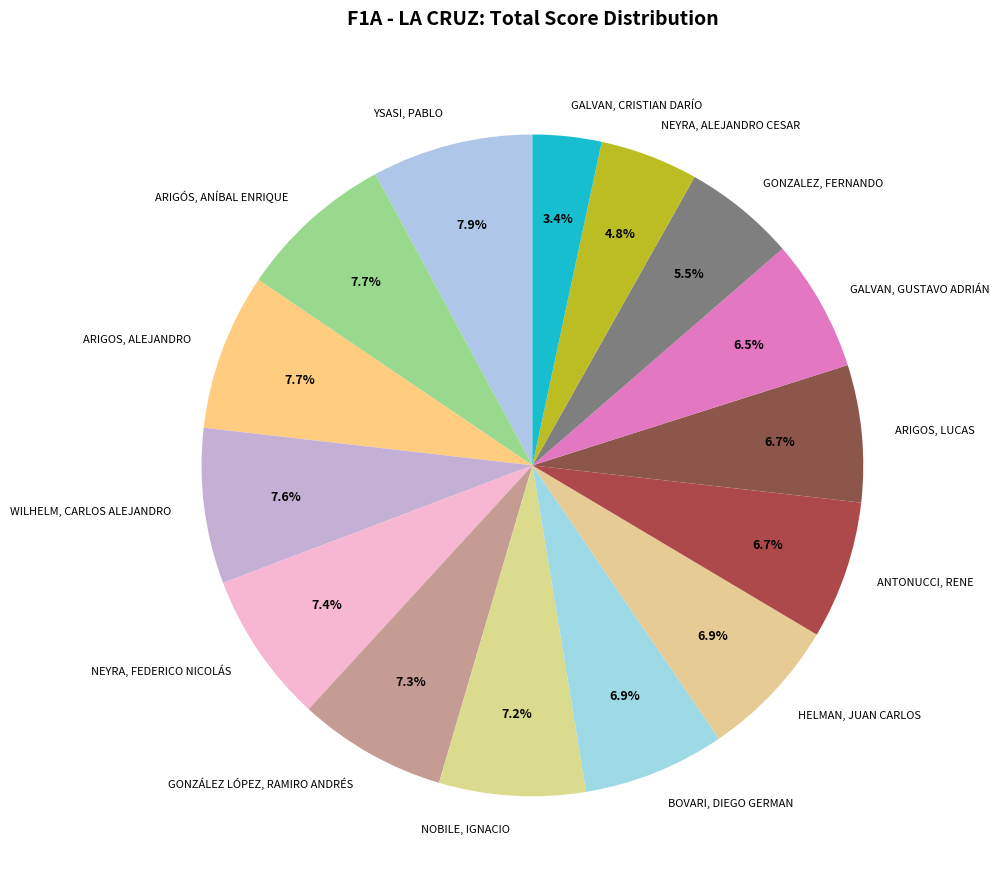

Which slice is the smallest?

GALVAN, CRISTIAN DARÍO